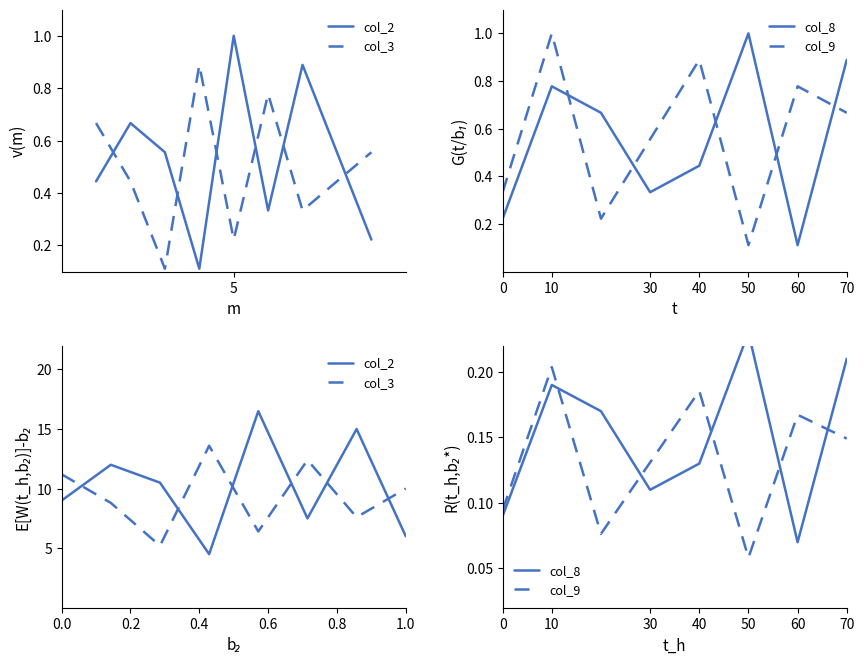

How many times do col_2 and col_3 cross each other?

6